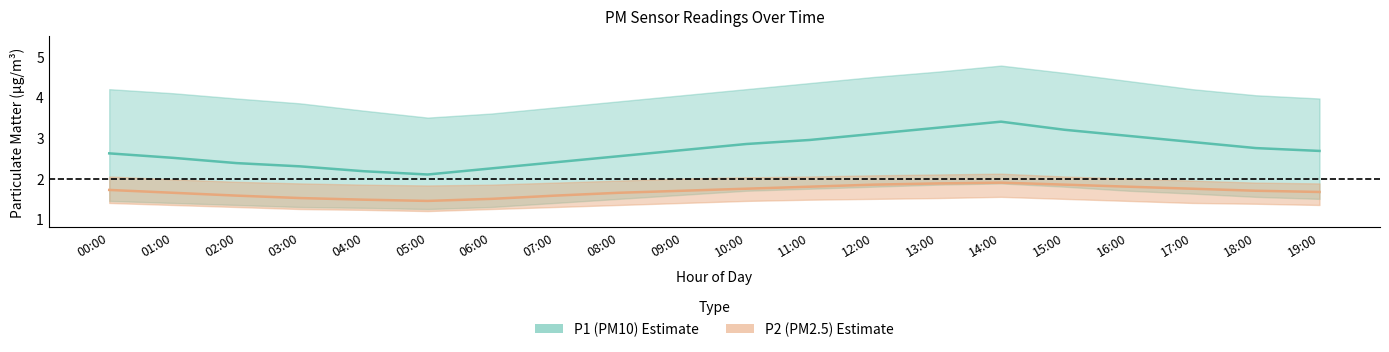

Between 11:00 and 12:00, which series saw the biggest shift?

P1 (PM10)